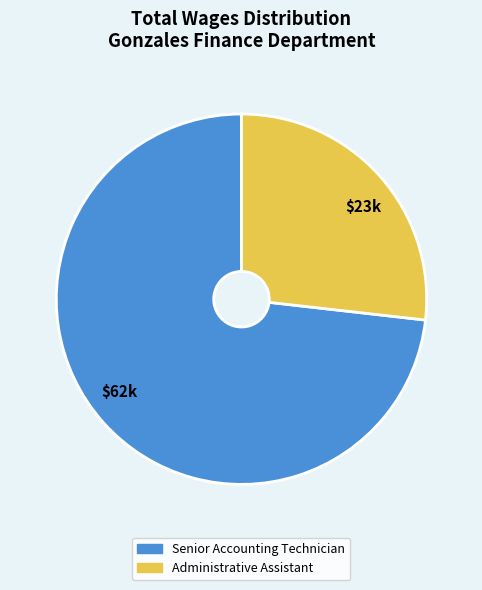

Which slice represents more than half of the pie?

$62k